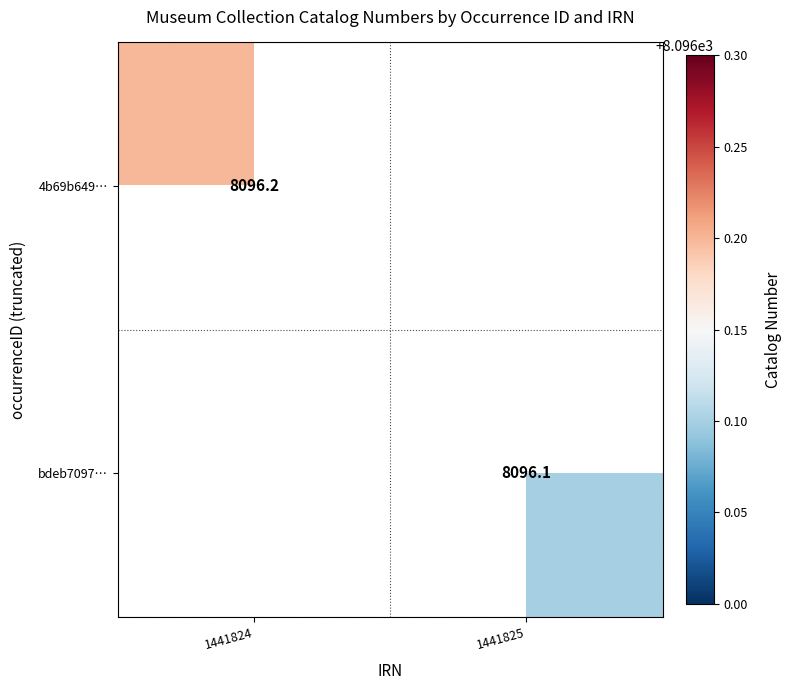

The bdeb7097… series shows 8096.1 at 1441825. True or false?

True